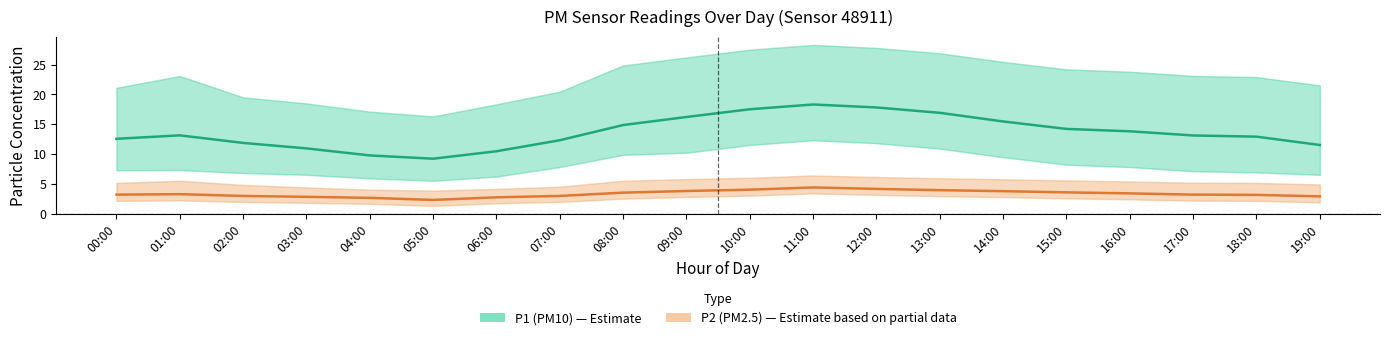

Where does the P1 (PM10) series first go above 13?

01:00